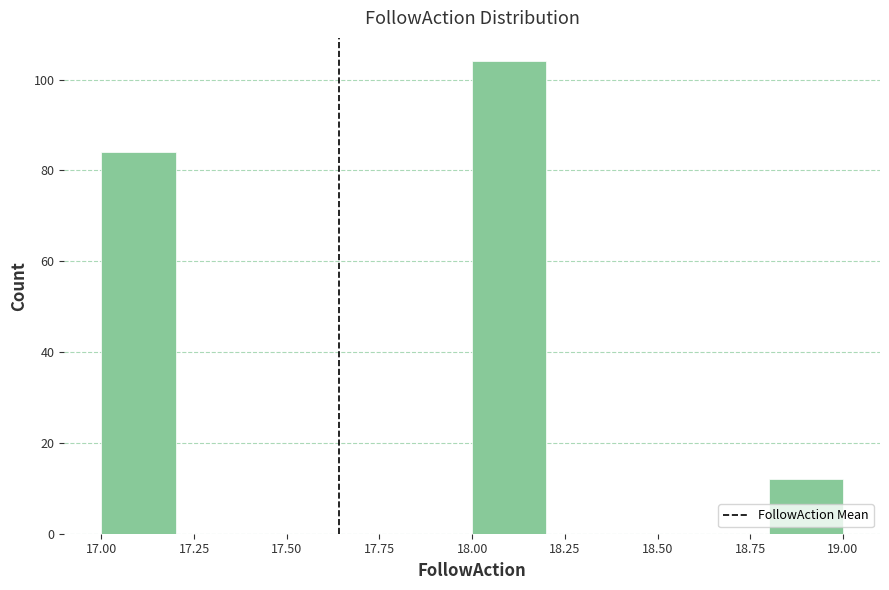

Reading left to right, transcribe this chart: for each bar, give the range it covers on the x-axis and its height. The values are not printed on the chart, so give them approximately, as read against the axis.

17.0 to 17.2: 84
17.2 to 17.4: 0
17.4 to 17.6: 0
17.6 to 17.8: 0
17.8 to 18.0: 0
18.0 to 18.2: 104
18.2 to 18.4: 0
18.4 to 18.6: 0
18.6 to 18.8: 0
18.8 to 19.0: 12